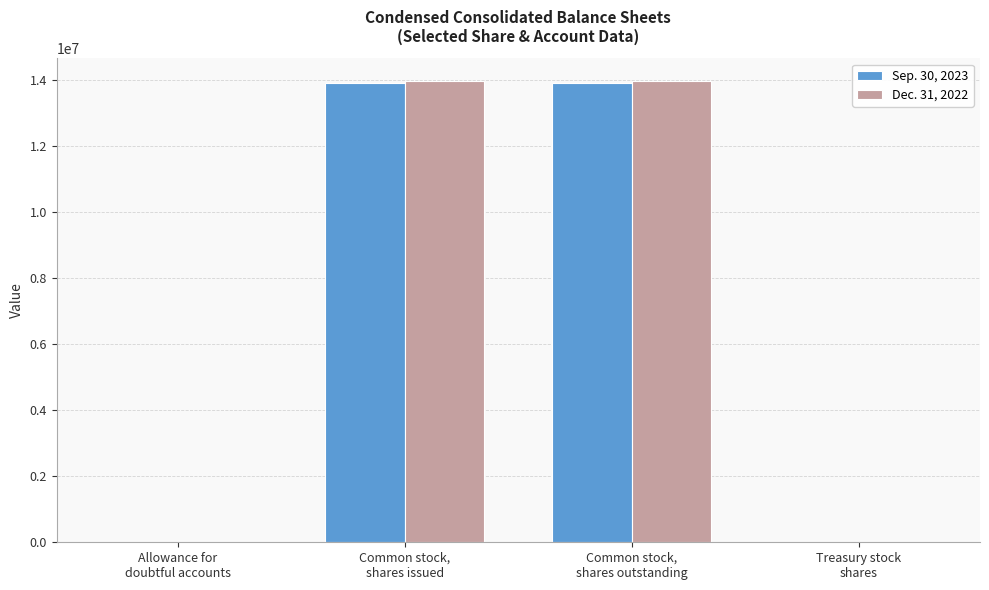

How many series are shown in this chart?

2